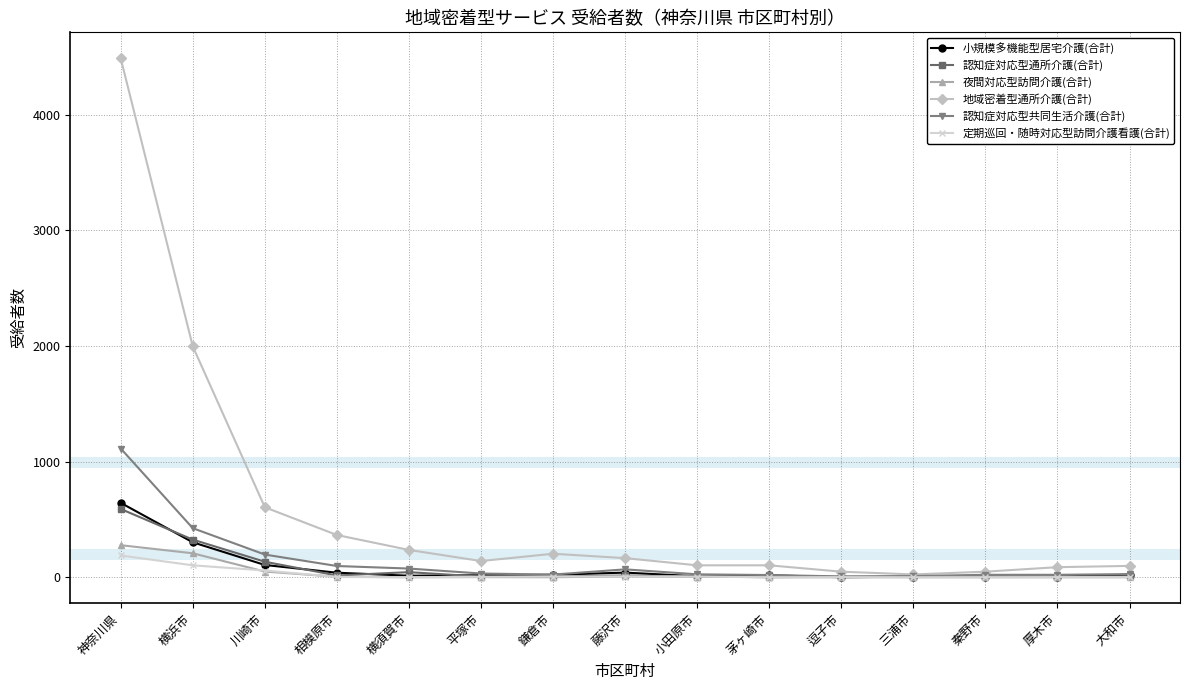

In 認知症対応型通所介護(合計), how many points are lower than both neighbors (excluding endpoints)?

5